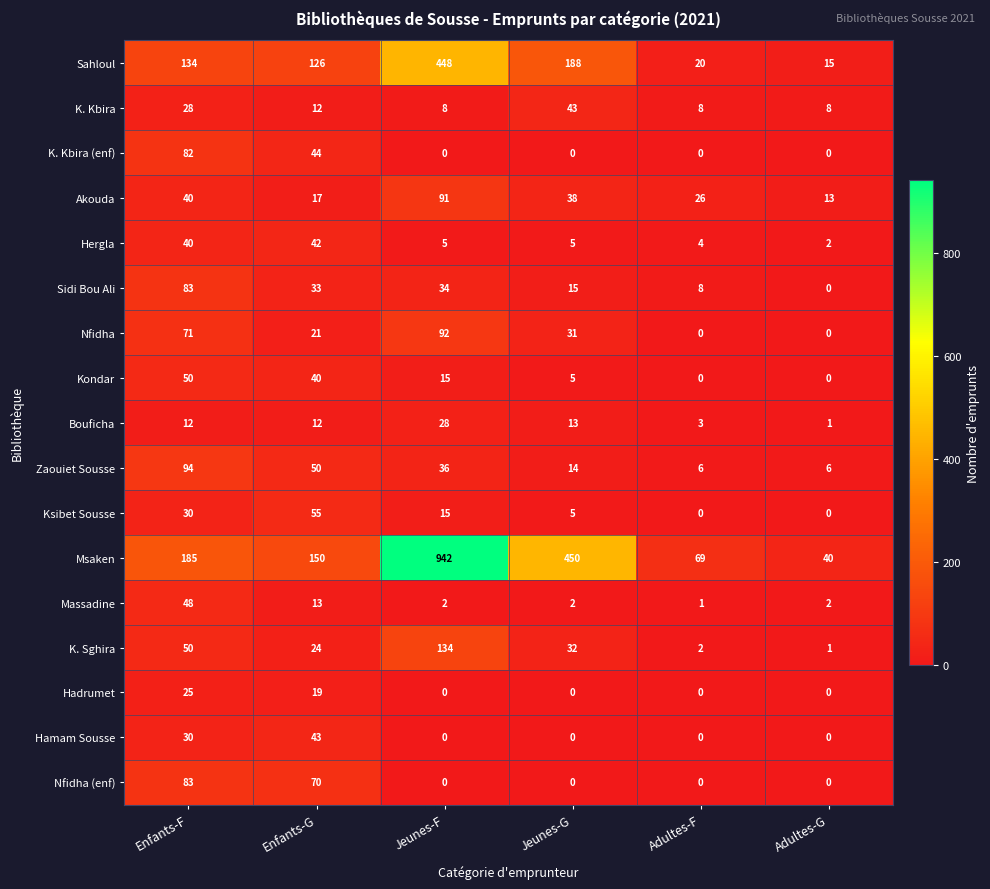

At which category does the chart reach its peak across all series?

Jeunes-F